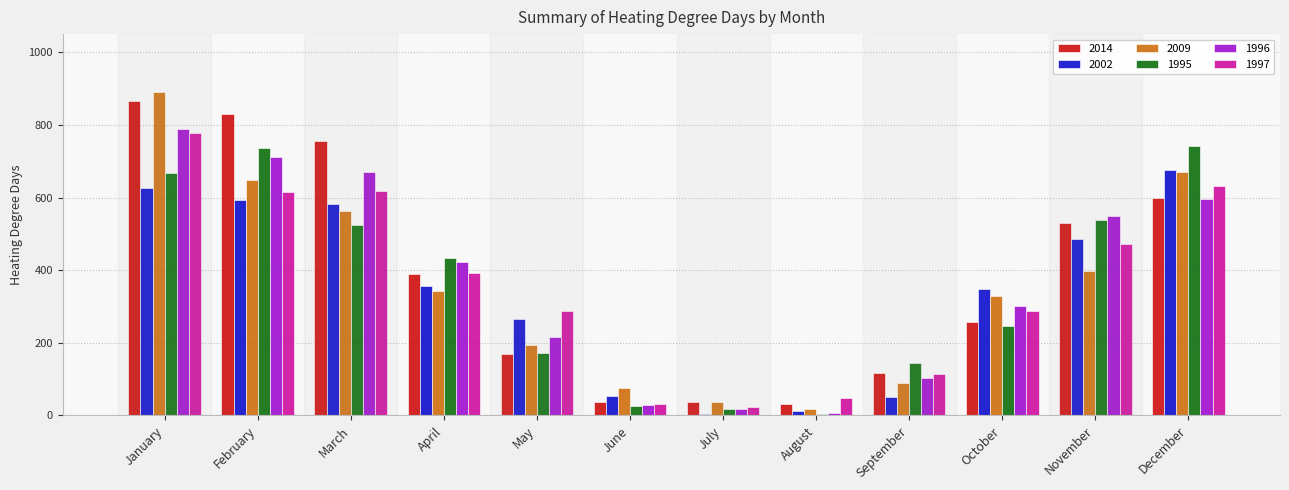

At which label does 1996 reach its minimum?

August